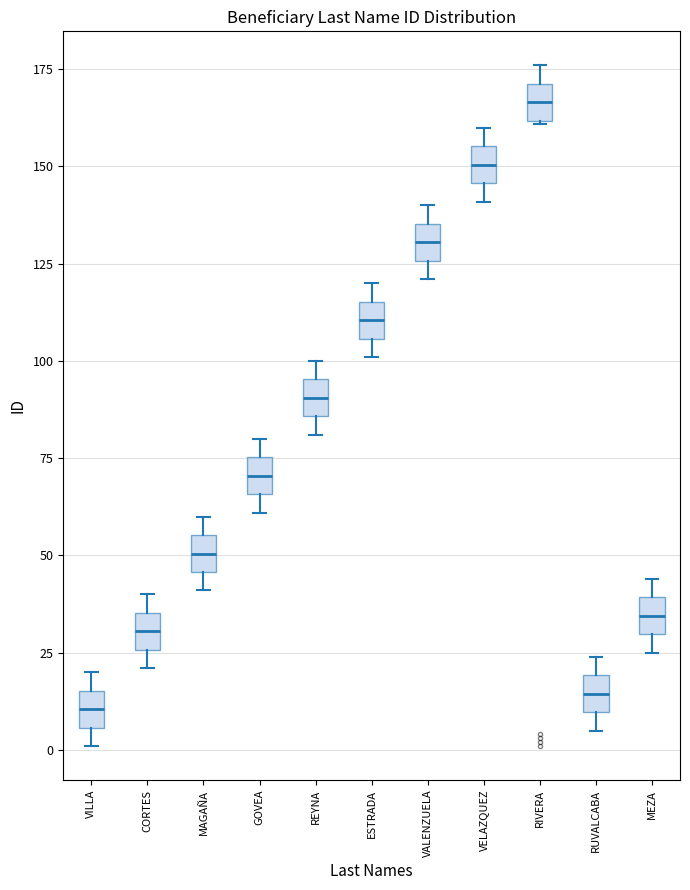

Where does the median line of the box for RUVALCABA sit on the y-axis? The values are not printed on the chart, so give them approximately, as read against the axis.

15